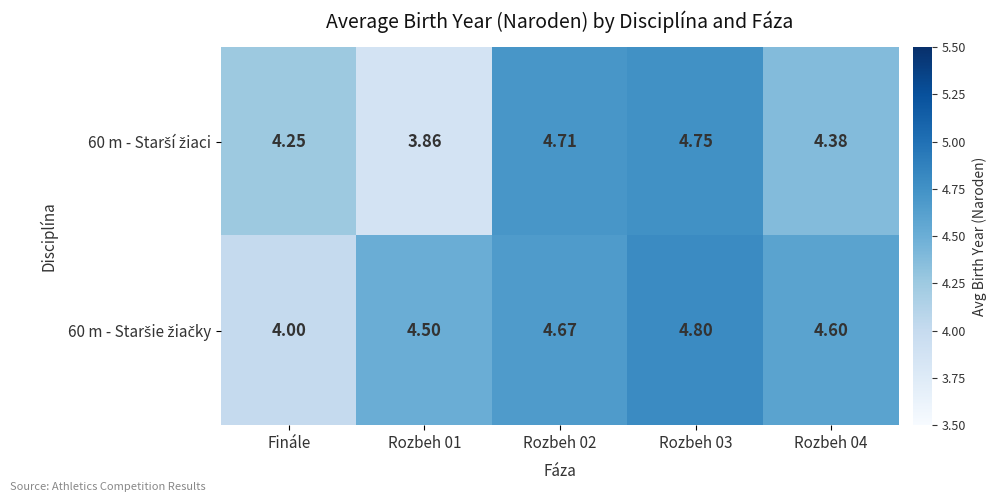

How many series are shown in this chart?

2